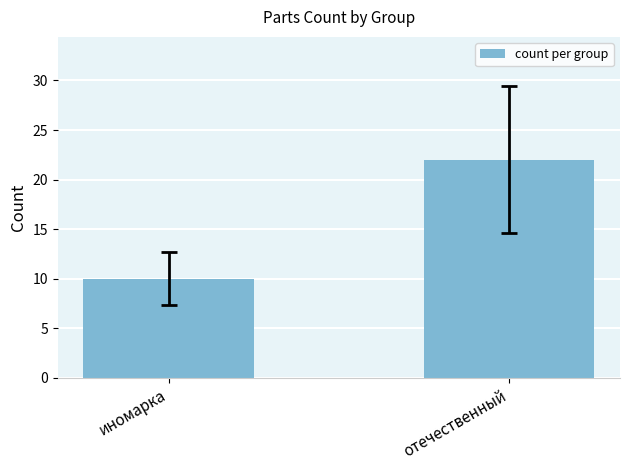

Is it true that the value at отечественный is 22?

True